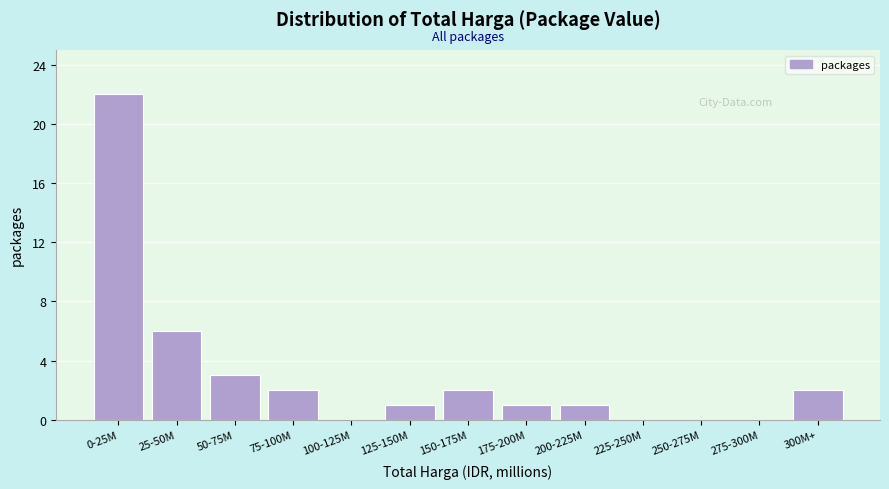

Reading left to right, list all the values displayed in this chart.

0-25M=22	25-50M=6	50-75M=3	75-100M=2	100-125M=0	125-150M=1	150-175M=2	175-200M=1	200-225M=1	225-250M=0	250-275M=0	275-300M=0	300M+=2